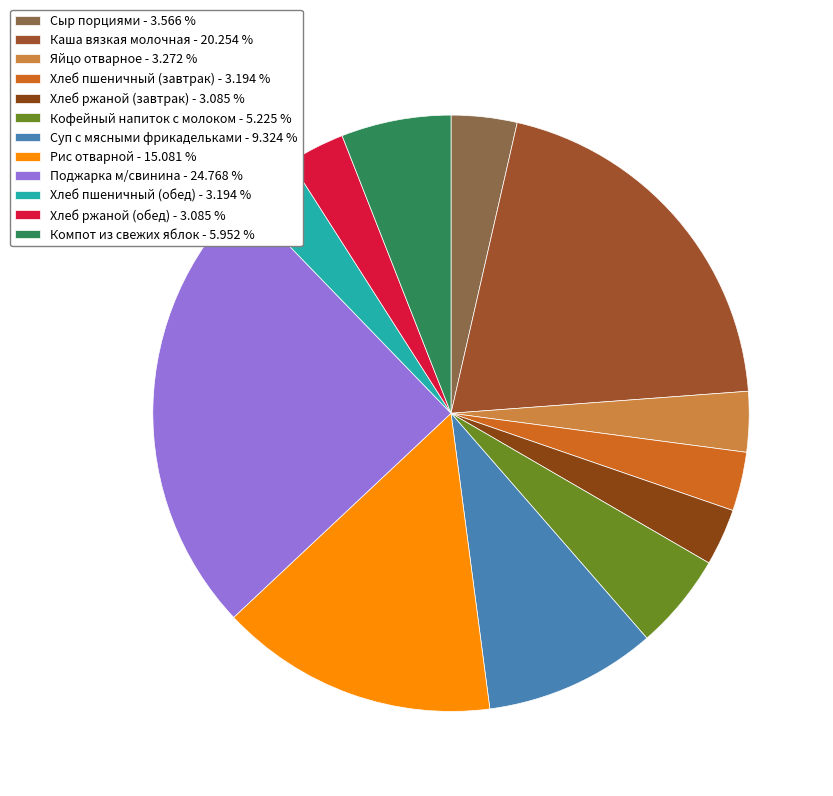

Count the number of slices in the pie.

12